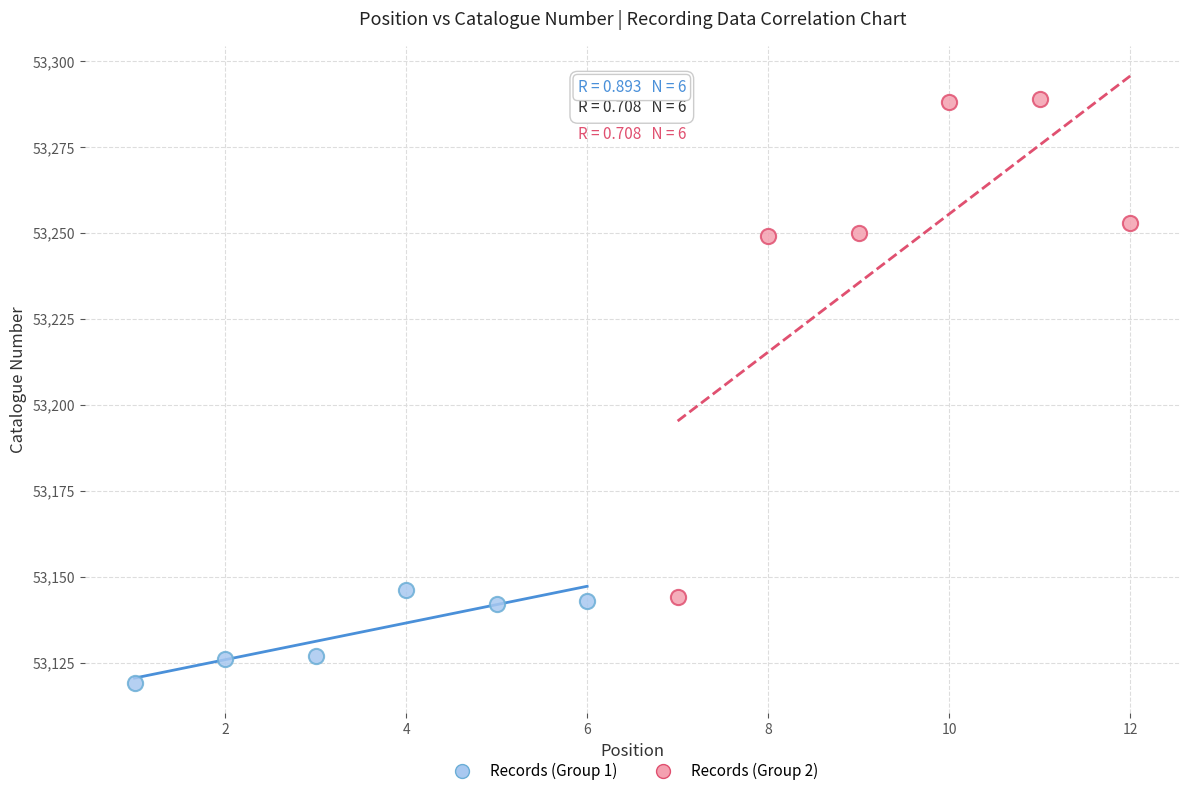

Which series reaches the maximum Y coordinate?

Records (Group 2)